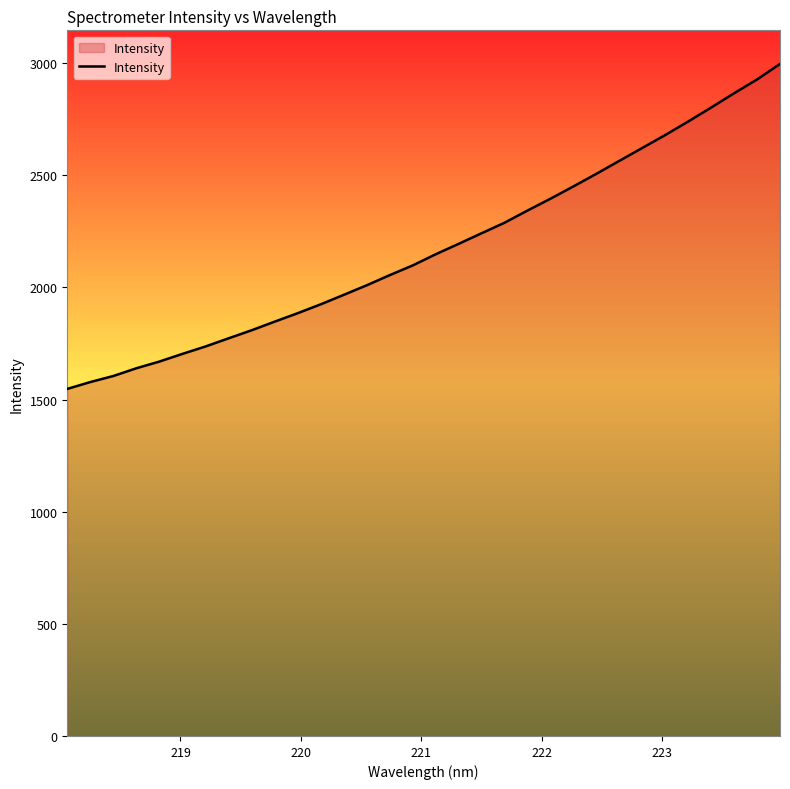

What is the minimum value shown in the chart?

1547.5